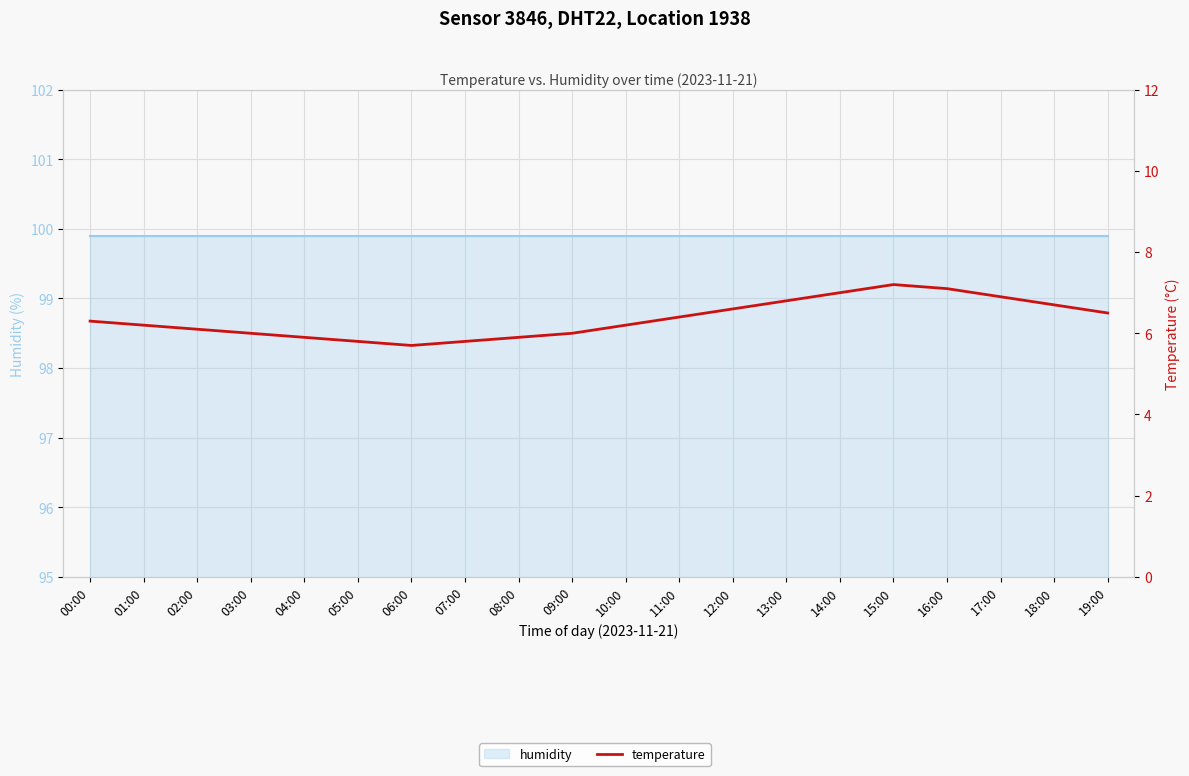

What is the minimum value shown in the chart?

5.7